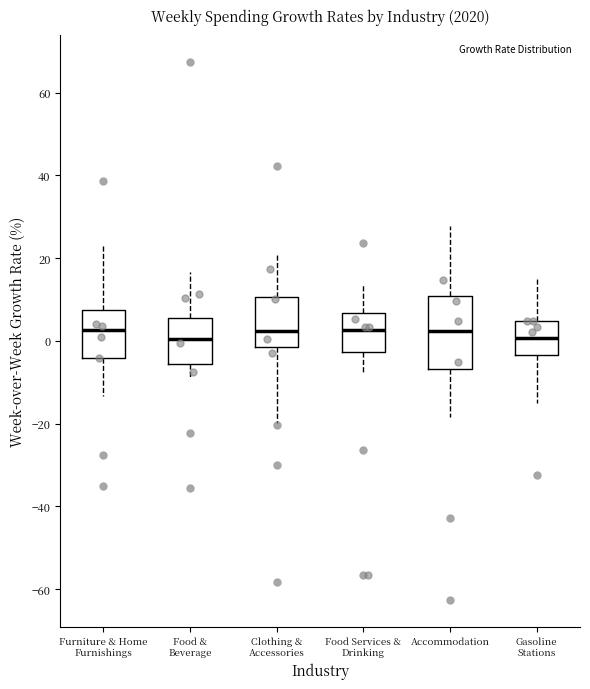

Reading left to right, transcribe this box plot: for each box, give where its median line is, the range the box spans, and where its two whiskers end, as read against the y-axis. The values are not printed on the chart, so give them approximately, as read against the axis.

Furniture & Home Furnishings: median 2, box -4 to 8, whiskers -14 to 24
Food & Beverage: median 0, box -6 to 6, whiskers -10 to 16
Clothing & Accessories: median 2, box -2 to 10, whiskers -20 to 22
Food Services & Drinking: median 2, box -2 to 6, whiskers -8 to 14
Accommodation: median 2, box -6 to 10, whiskers -18 to 28
Gasoline Stations: median 0, box -4 to 4, whiskers -16 to 16